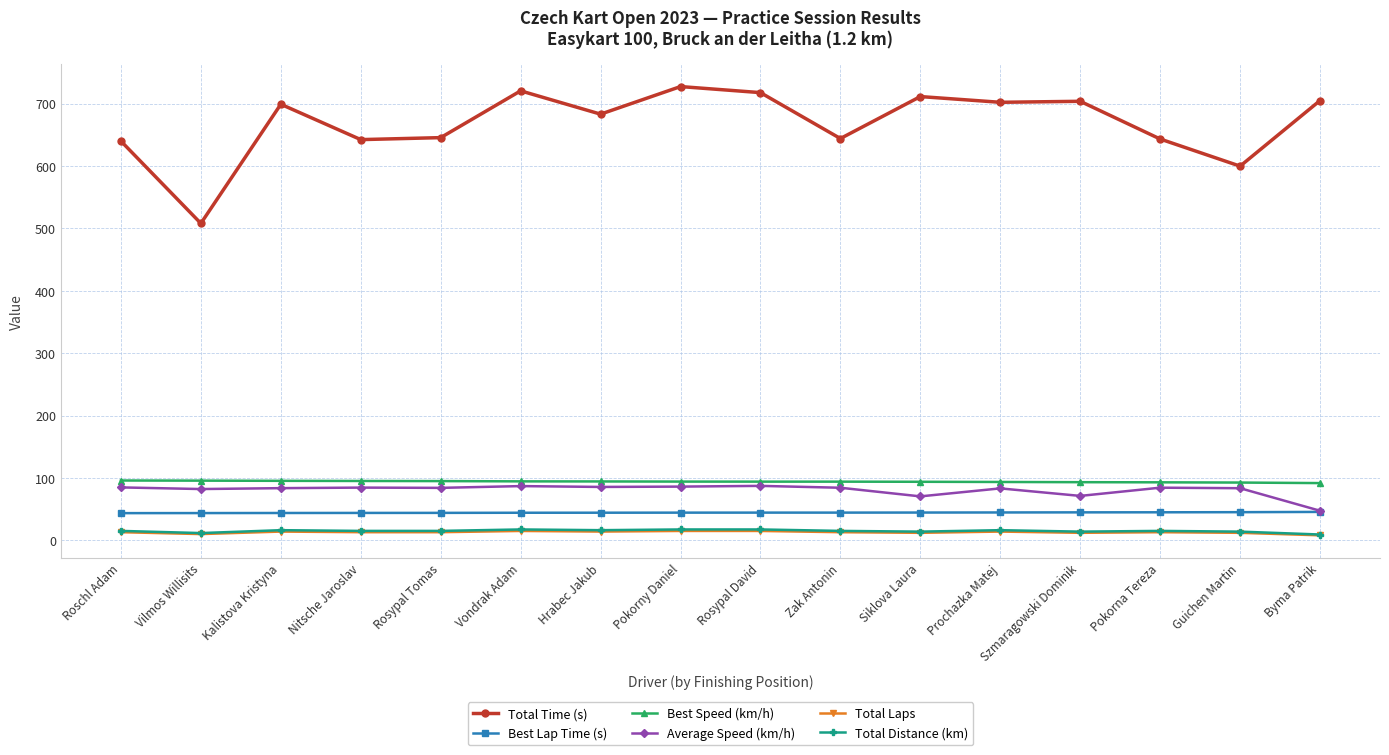

At how many categories does at least one series exceed 544?

15